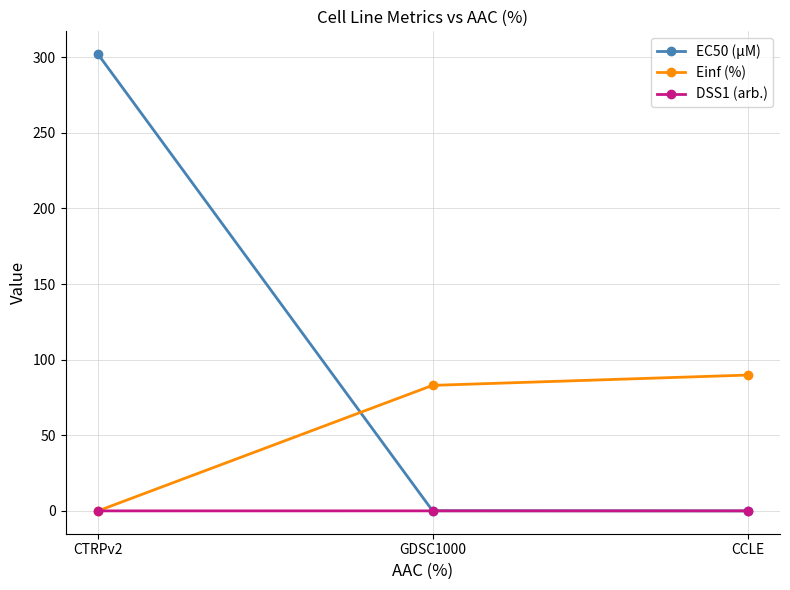

How many DSS1 (arb.) values are between 0 and 1?

3